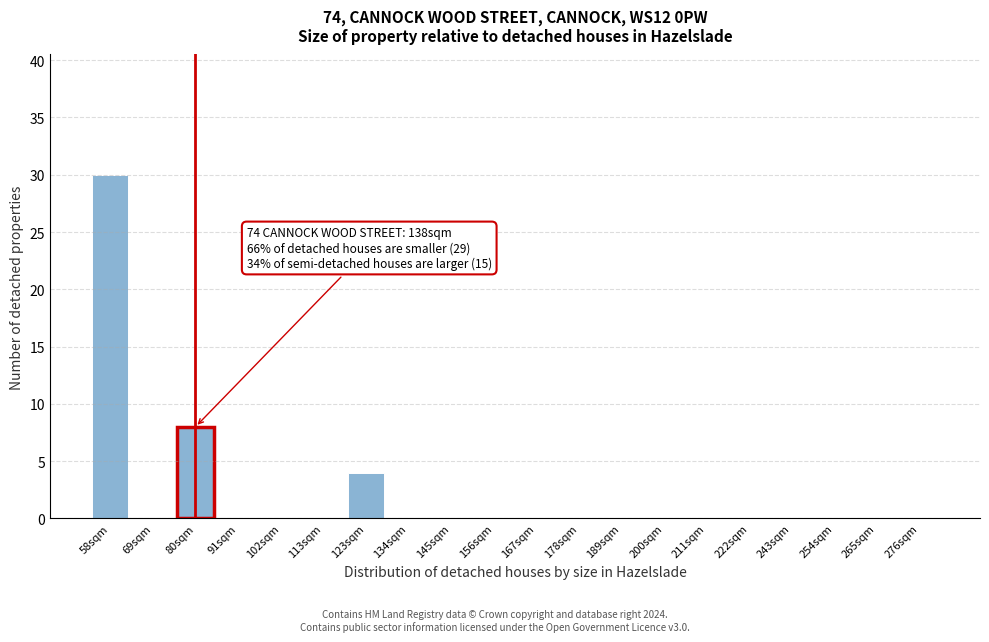

Reading left to right, transcribe all the data shown in this chart.

58sqm=30	69sqm=0	80sqm=8	91sqm=0	102sqm=0	113sqm=0	123sqm=4	134sqm=0	145sqm=0	156sqm=0	167sqm=0	178sqm=0	189sqm=0	200sqm=0	211sqm=0	222sqm=0	243sqm=0	254sqm=0	265sqm=0	276sqm=0